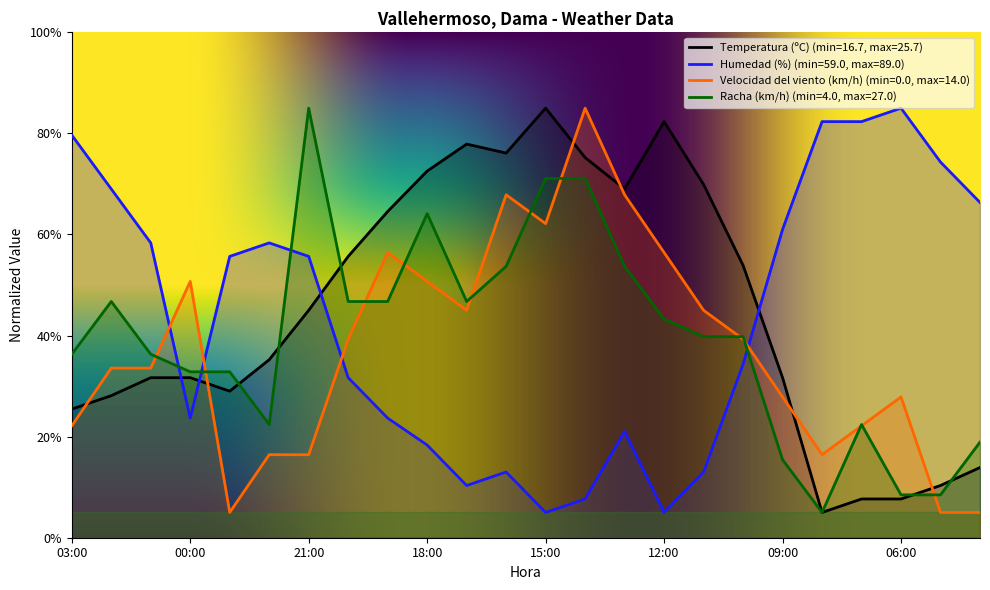

What are all the series names shown in the legend?

Temperatura (ºC) (min=16.7, max=25.7), Humedad (%) (min=59.0, max=89.0), Velocidad del viento (km/h) (min=0.0, max=14.0), Racha (km/h) (min=4.0, max=27.0)